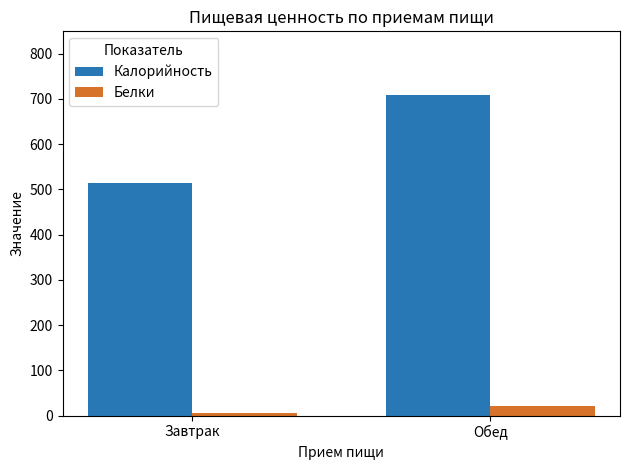

How many data points in Калорийность are less than 707?

1